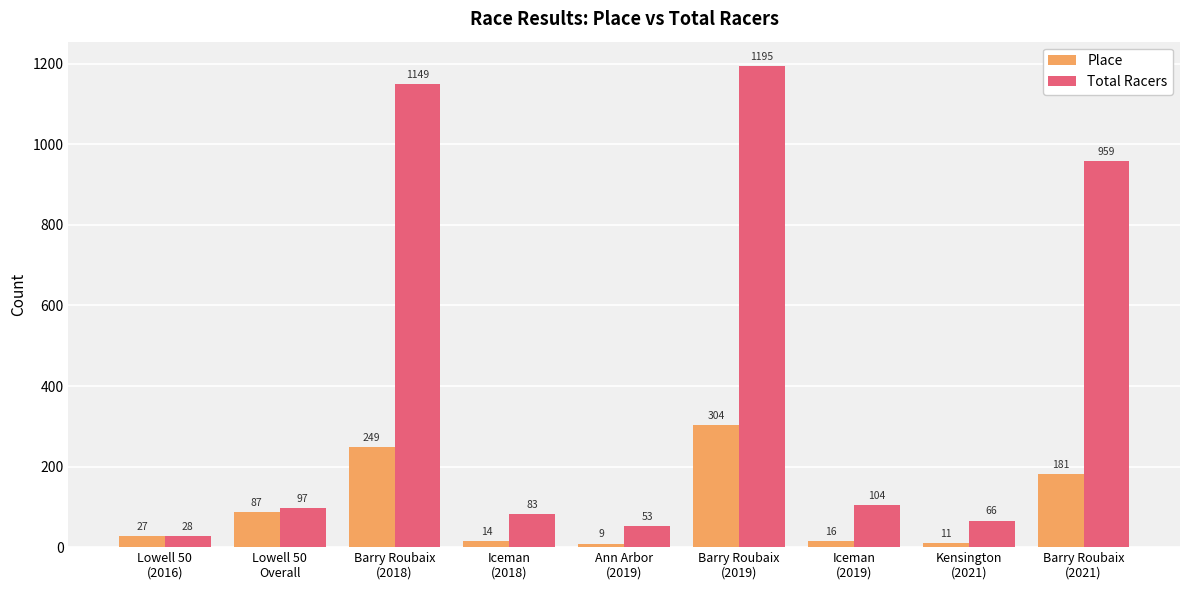

Reading left to right, what are all the values shown in this chart?

Place: Lowell 50
(2016)=27	Lowell 50
Overall=87	Barry Roubaix
(2018)=249	Iceman
(2018)=14	Ann Arbor
(2019)=9	Barry Roubaix
(2019)=304	Iceman
(2019)=16	Kensington
(2021)=11	Barry Roubaix
(2021)=181
Total Racers: Lowell 50
(2016)=28	Lowell 50
Overall=97	Barry Roubaix
(2018)=1149	Iceman
(2018)=83	Ann Arbor
(2019)=53	Barry Roubaix
(2019)=1195	Iceman
(2019)=104	Kensington
(2021)=66	Barry Roubaix
(2021)=959